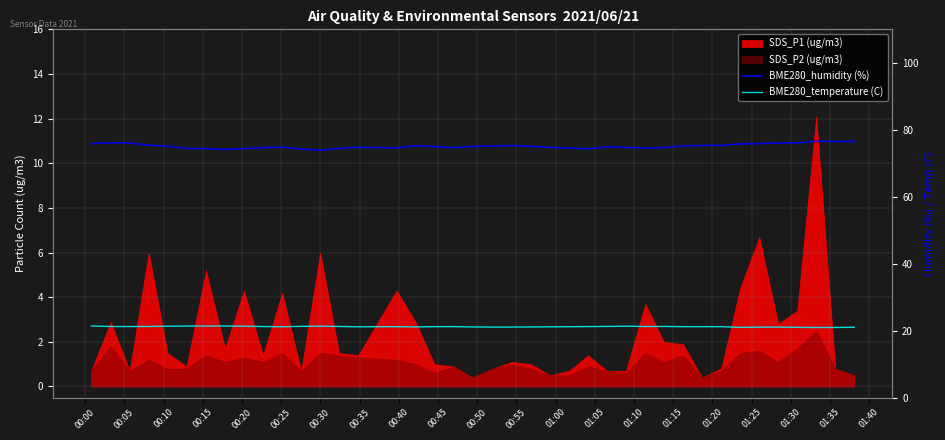

The value of BME280_temperature (C) at 32 is 12.4. True or false?

False